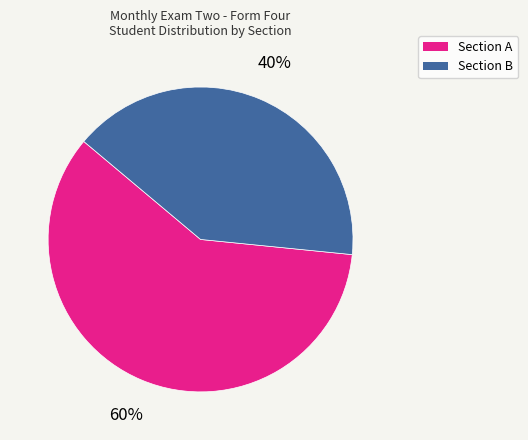

What percentage is the Section B slice, to the nearest percent?

40%